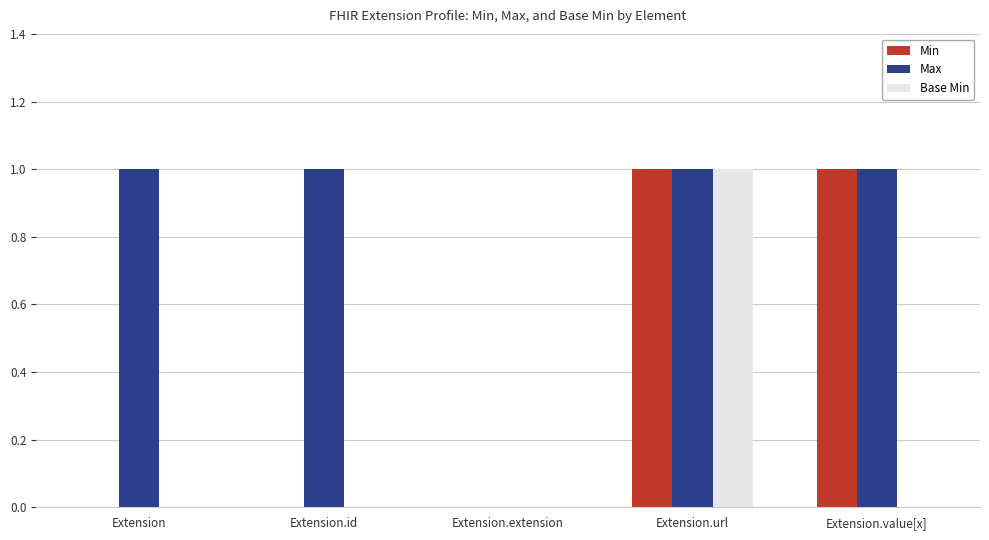

Where is Max nearest to the value 0?

Extension.extension